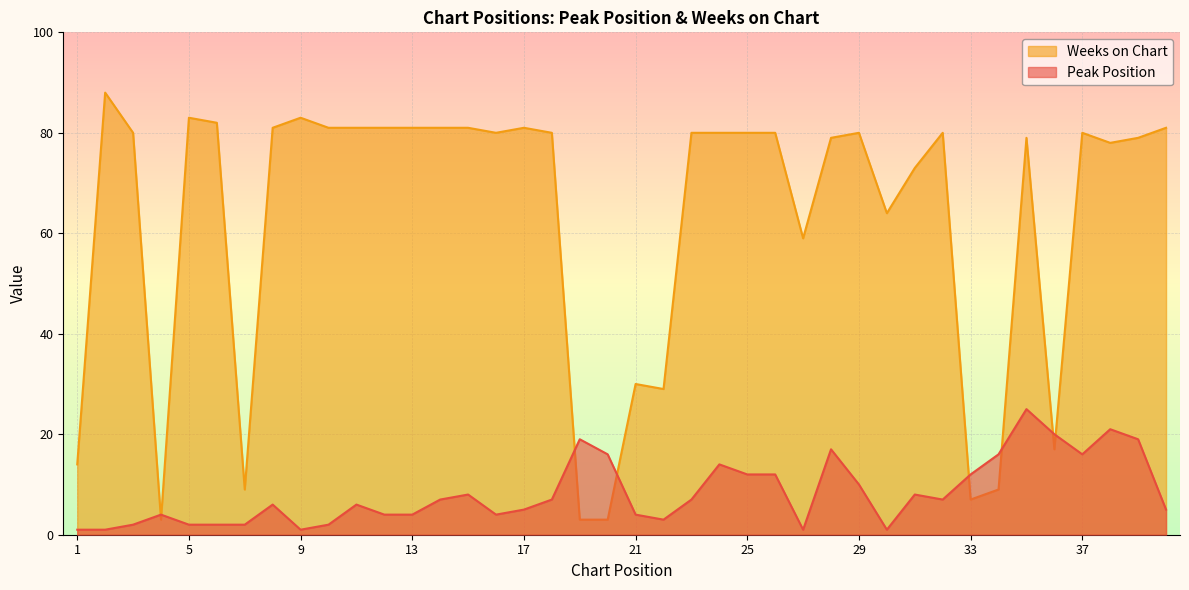

What is the sum of the Weeks on Chart values at 40 and 15?

162